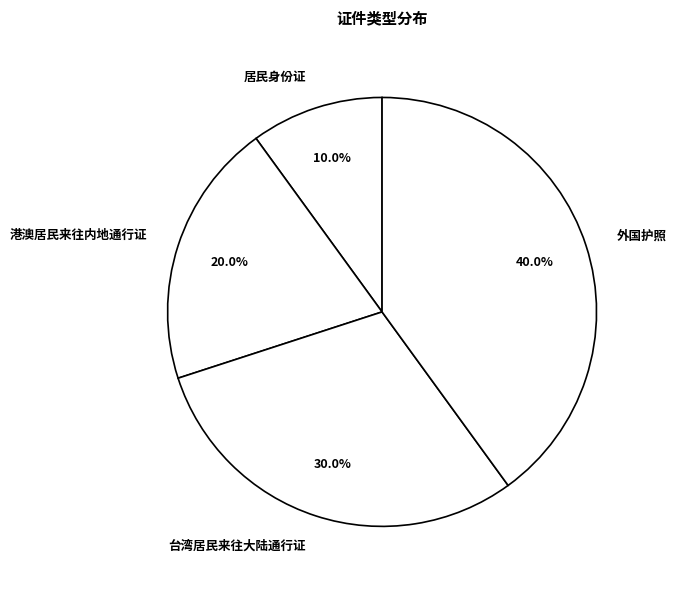

Which category has the smallest portion of the pie?

居民身份证